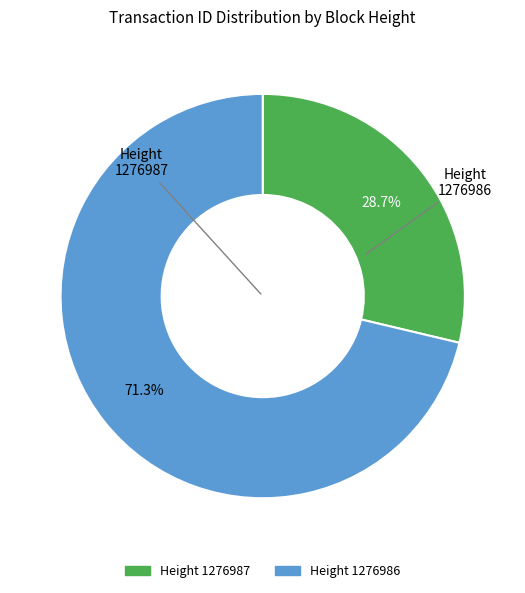

Is there any slice that represents more than half of the pie?

Yes